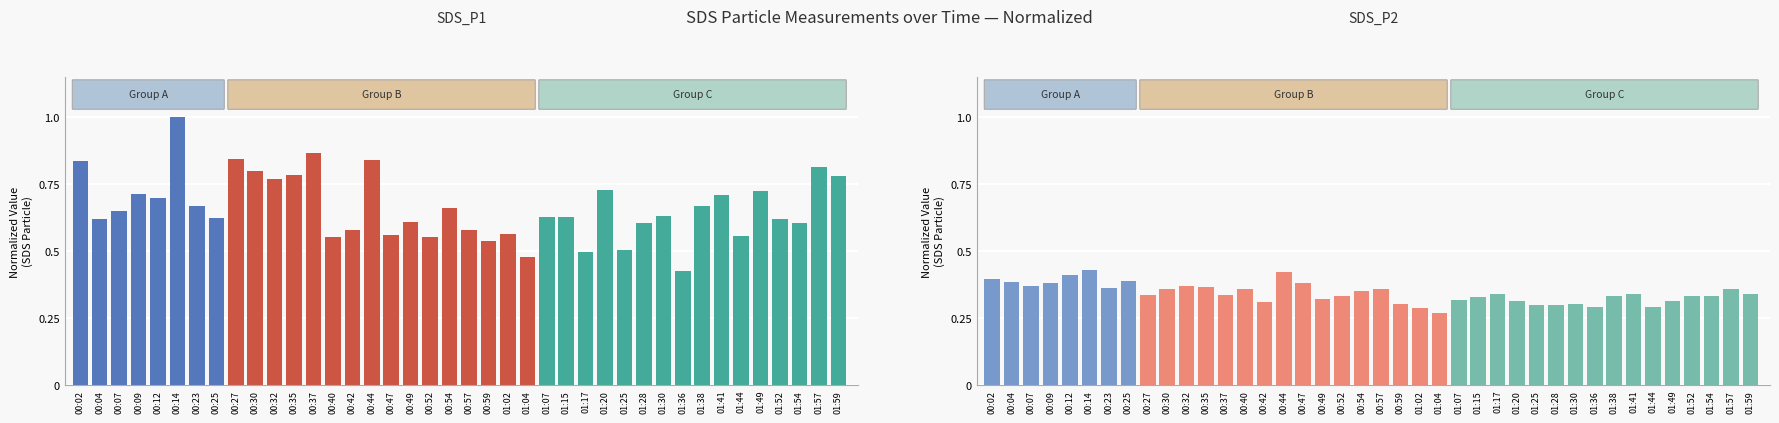

What is the value of the SDS_P1 bar at the 6th from the left?

1.0